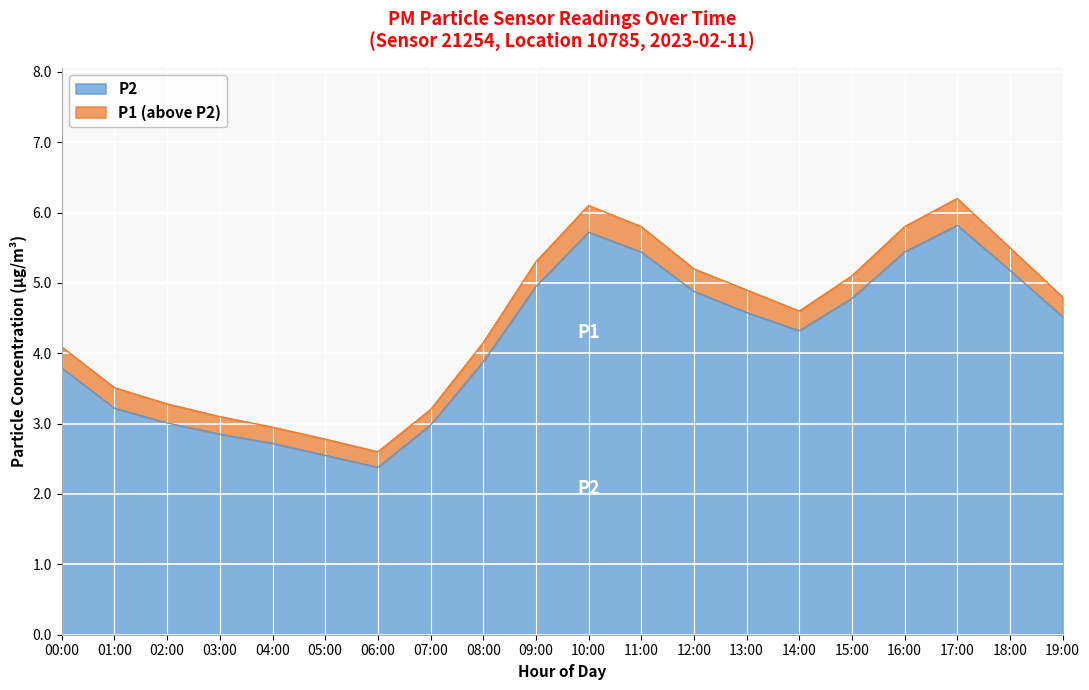

Rank the series at 02:00 from lowest to highest value.

P2, P1